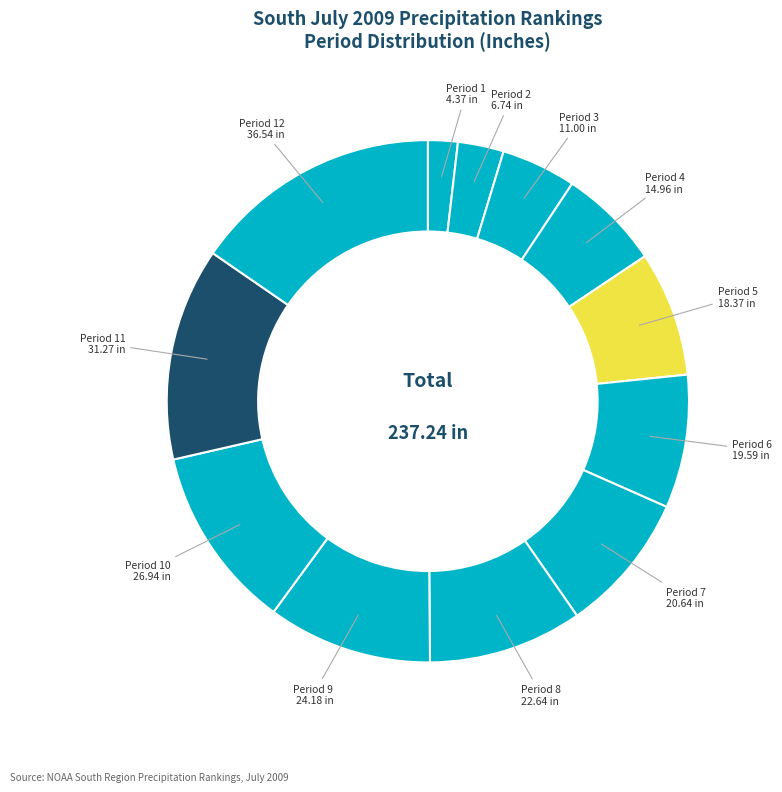

Which category has the biggest portion of the pie?

Period 12